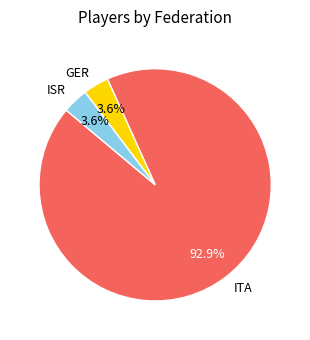

Count the number of slices in the pie.

3